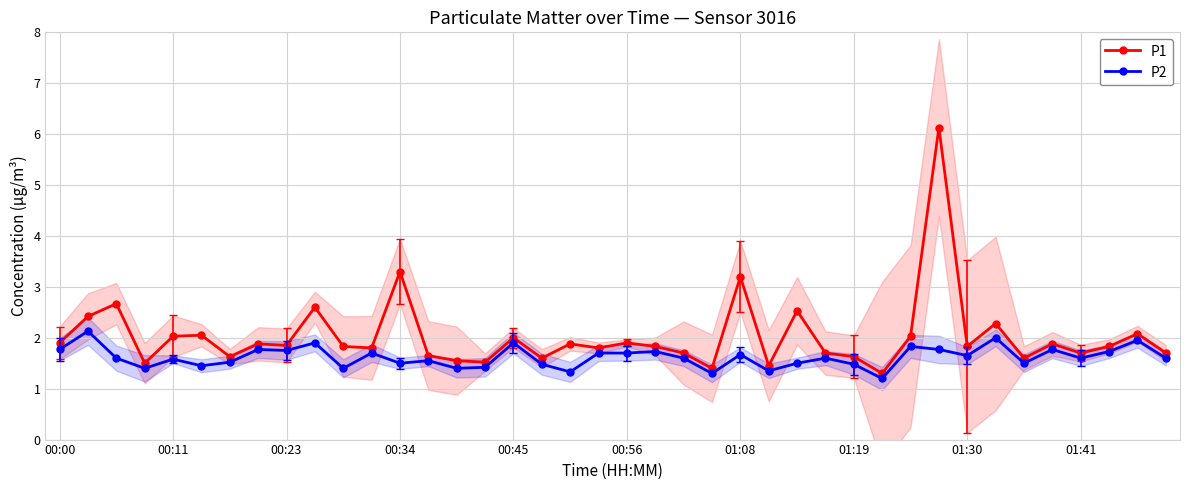

What is the difference between the second highest and minimum values in the P1 series?

2.0